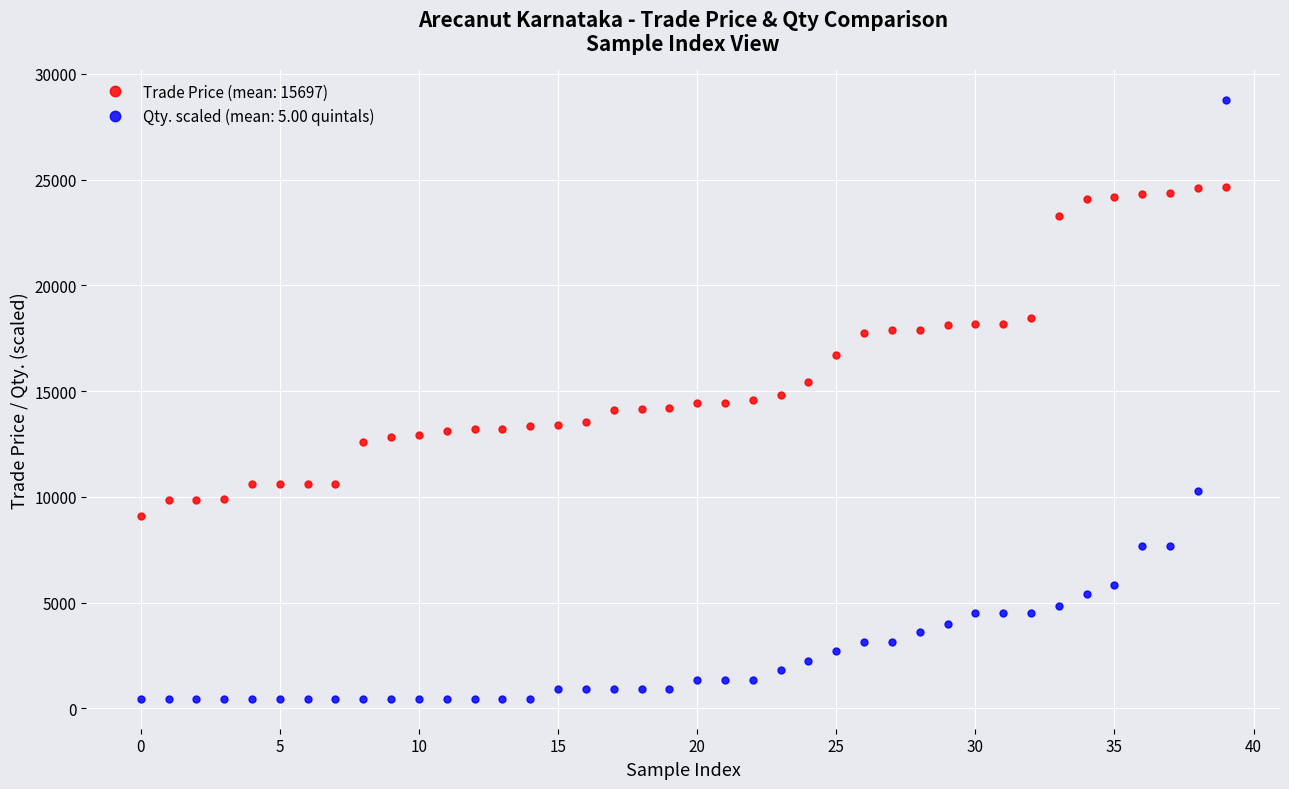

True or false: Qty. scaled (mean: 5.00 quintals) and Trade Price (mean: 15697) intersect in this chart.

True